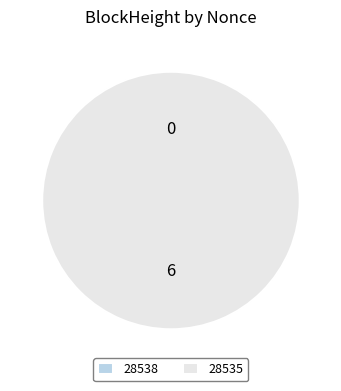

What is the total percentage of 28535 and 28538?

100.0%